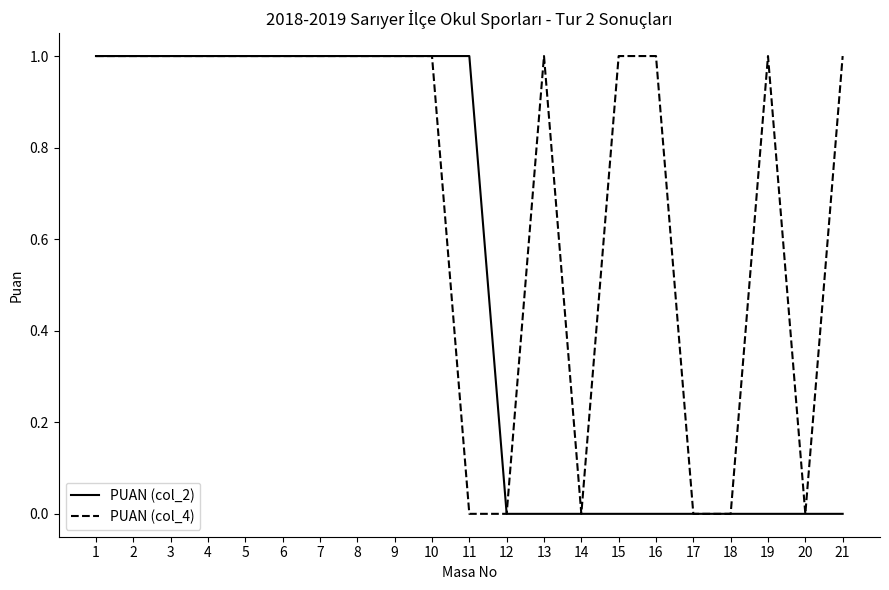

Which series has the largest total across all categories?

PUAN (col_4)